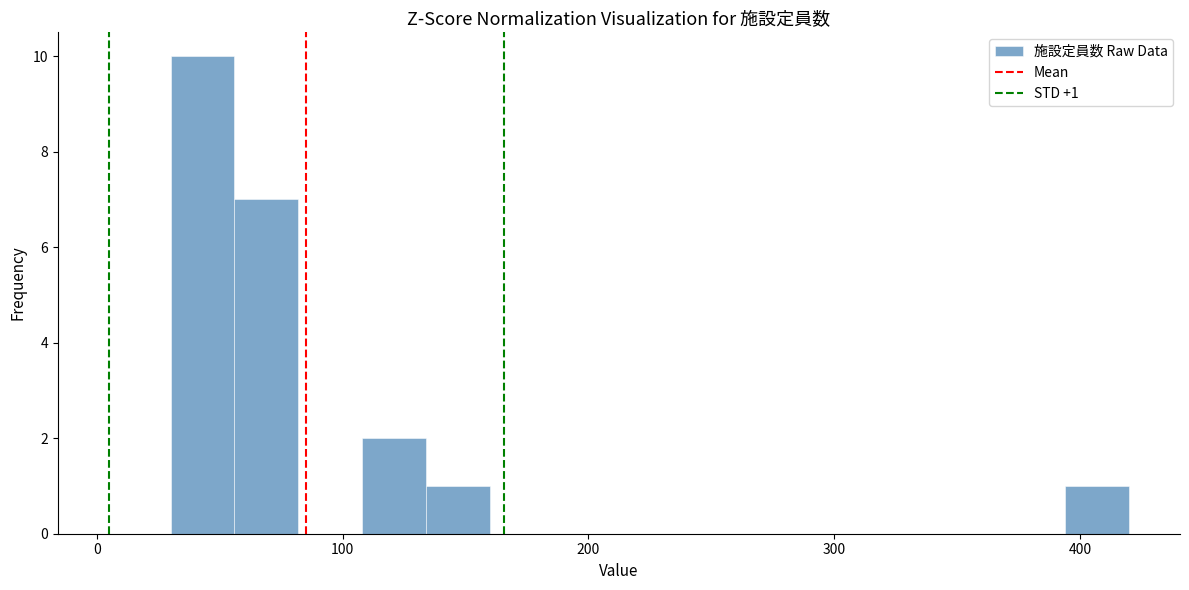

Around what value on the x-axis is the tallest bar? Give the approximate position of its centre, as read against the axis.

40